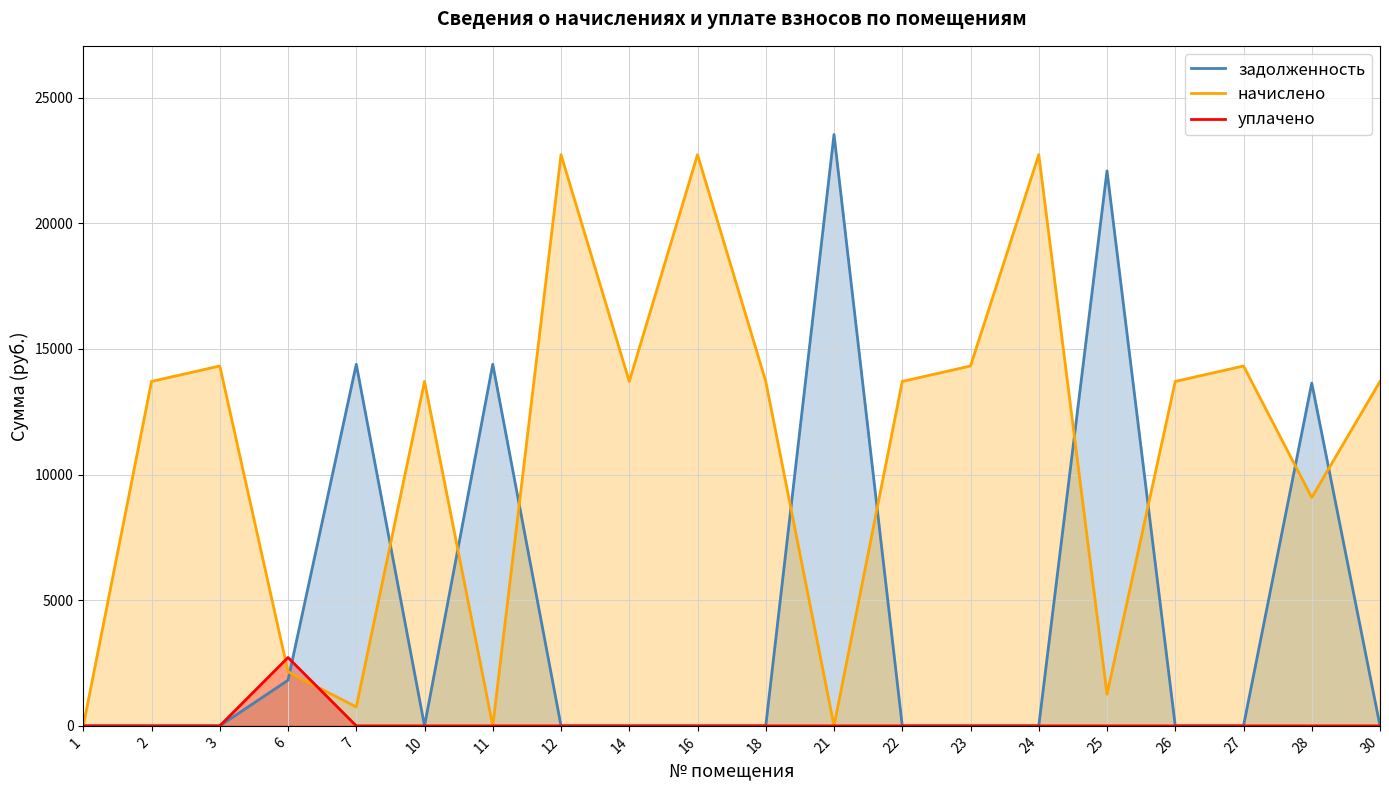

At which category is the sum across all series the highest?

21